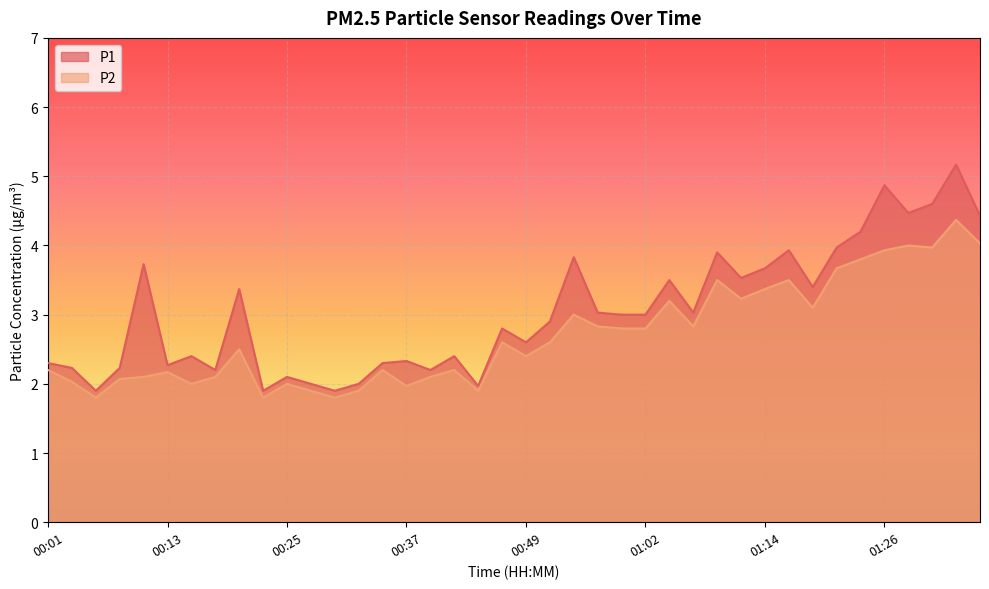

True or false: P2 and P1 cross at least once.

False